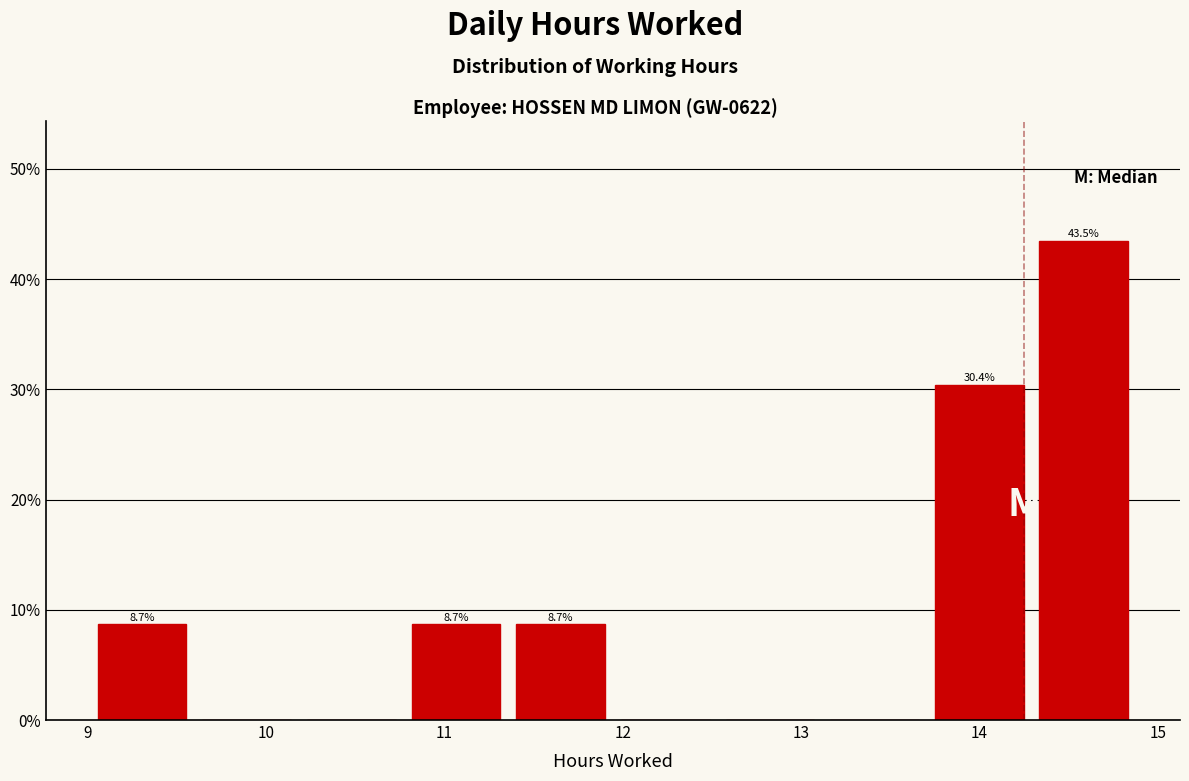

Over which range of the x-axis is the bar tallest?

14.3 to 14.9